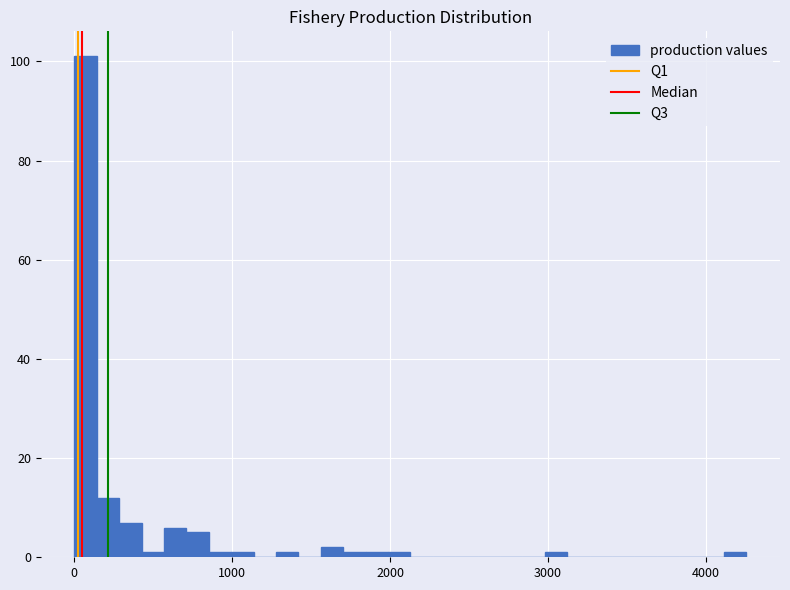

Read against the x-axis, roughly where is the centre of the tallest bar?

100